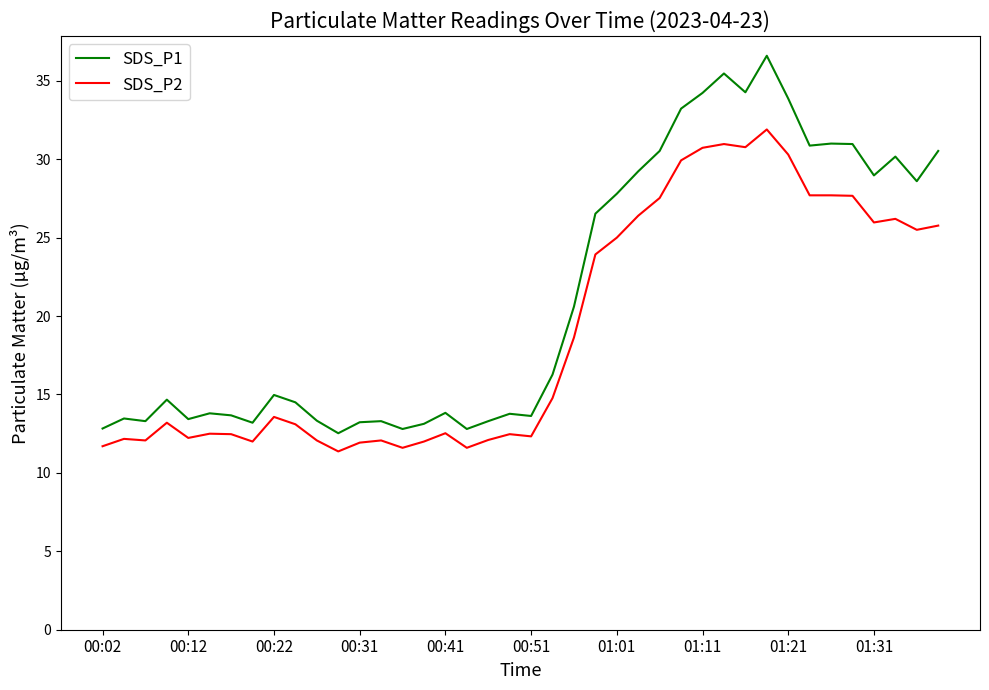

Rank the series by their average value, from lowest to highest.

SDS_P2, SDS_P1